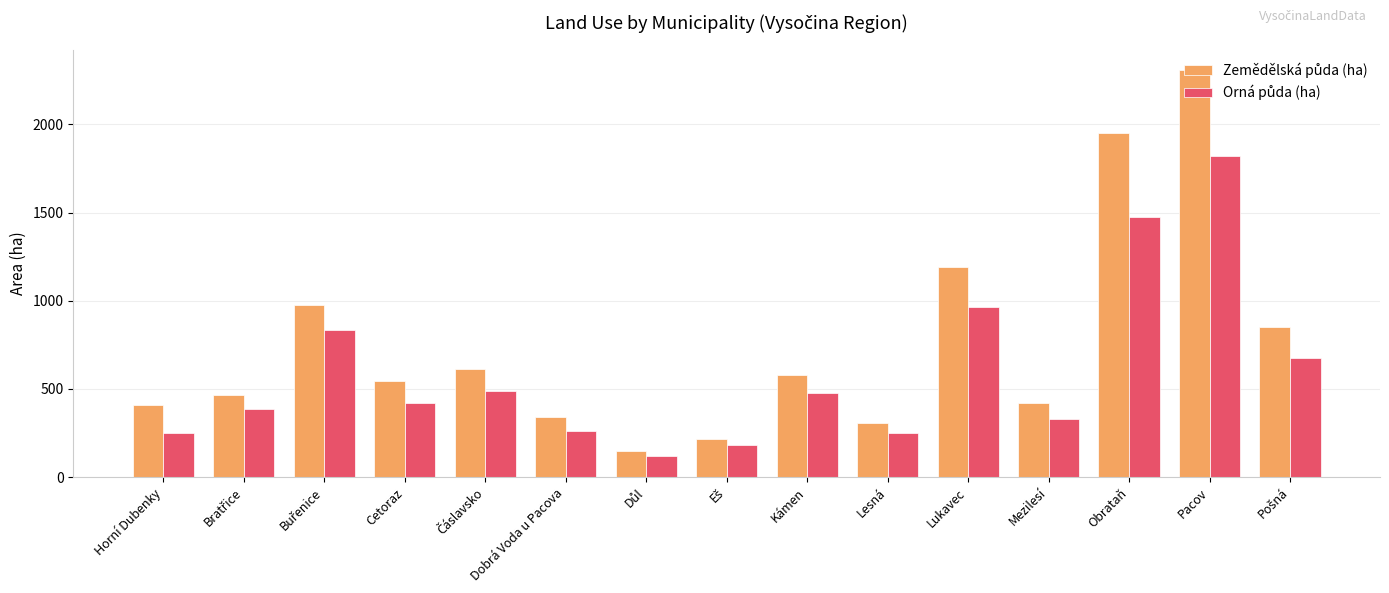

At which category is the sum across all series the highest?

Pacov